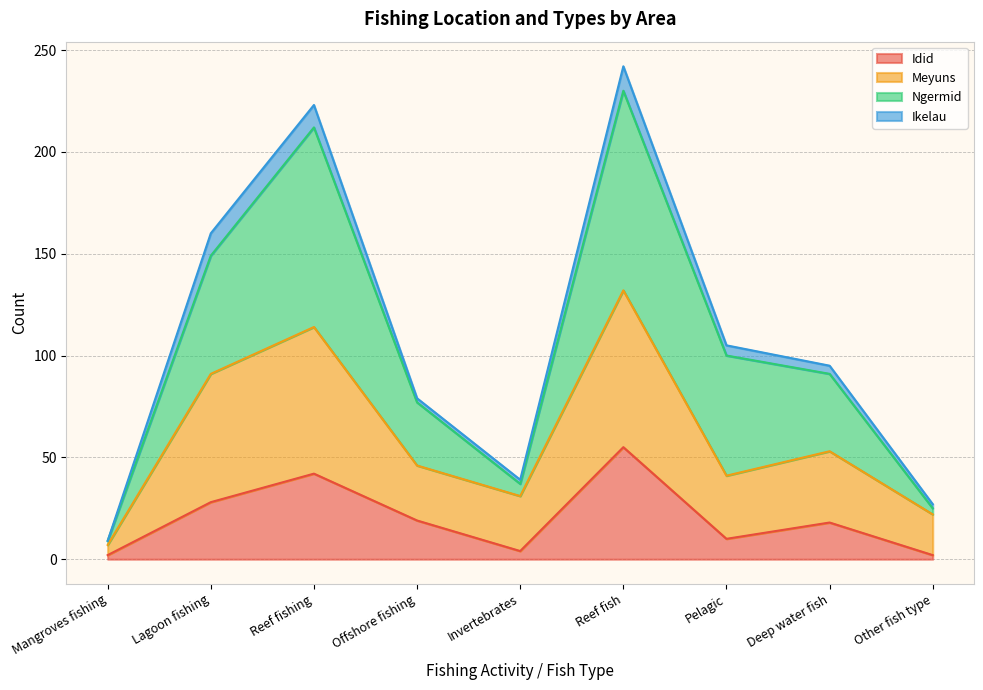

What are all the series names shown in the legend?

Idid, Meyuns, Ngermid, Ikelau